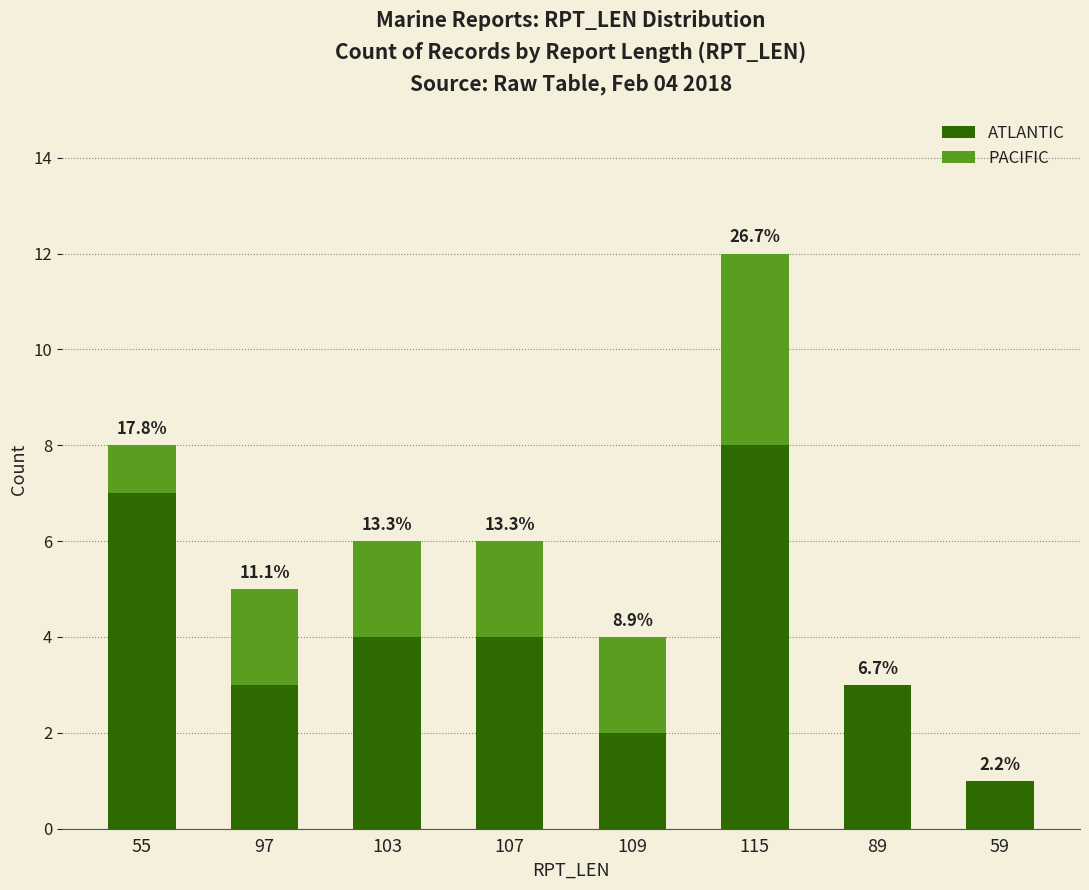

Are the bars grouped side by side (vs. stacked)?

No